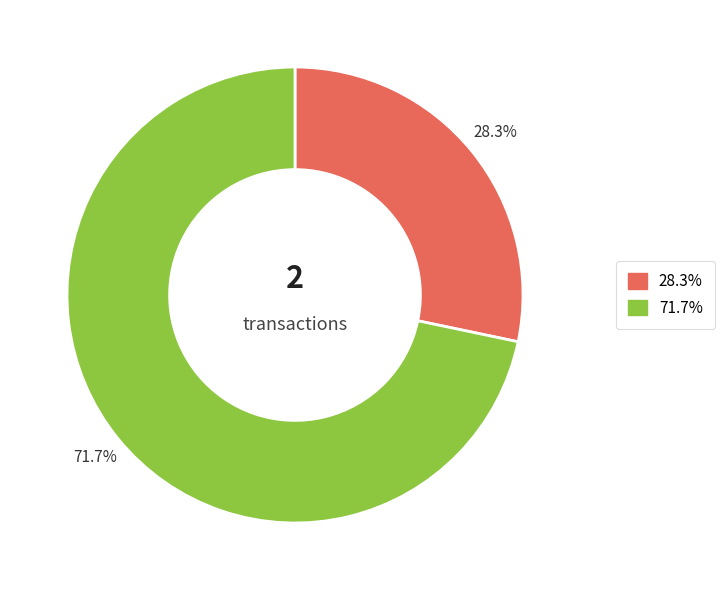

Does any single category account for the majority?

Yes